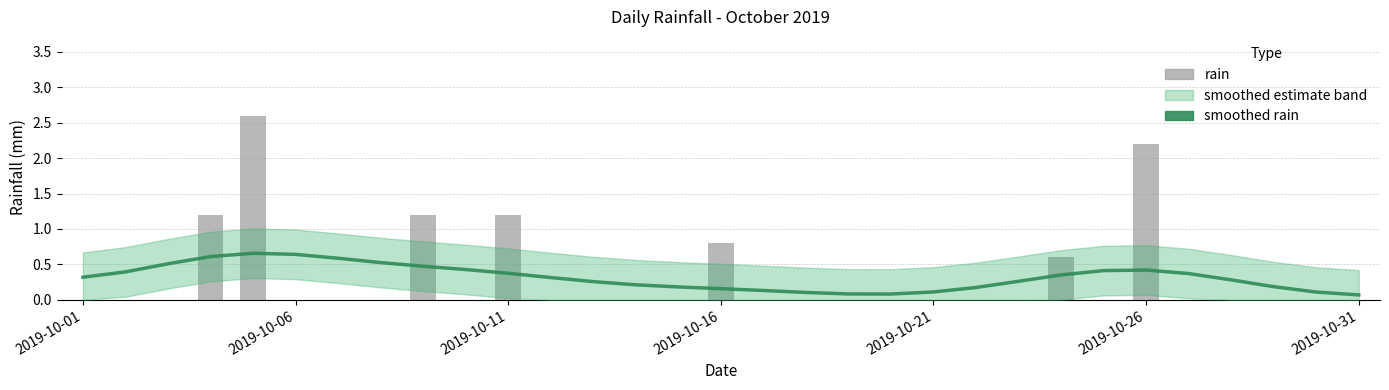

What is the label of the 22nd bar from the right?

9